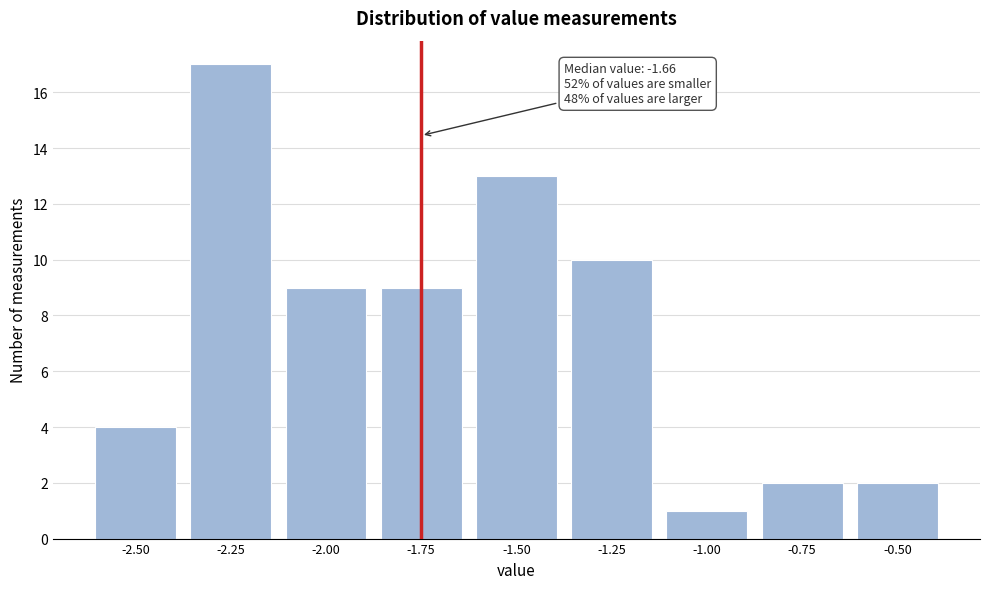

Reading left to right, transcribe all the data shown in this chart.

-2.50=4	-2.25=17	-2.00=9	-1.75=9	-1.50=13	-1.25=10	-1.00=1	-0.75=2	-0.50=2